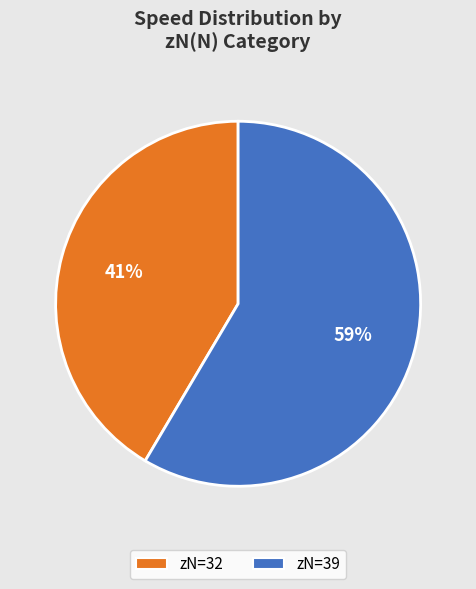

Is there a majority slice in this chart?

Yes